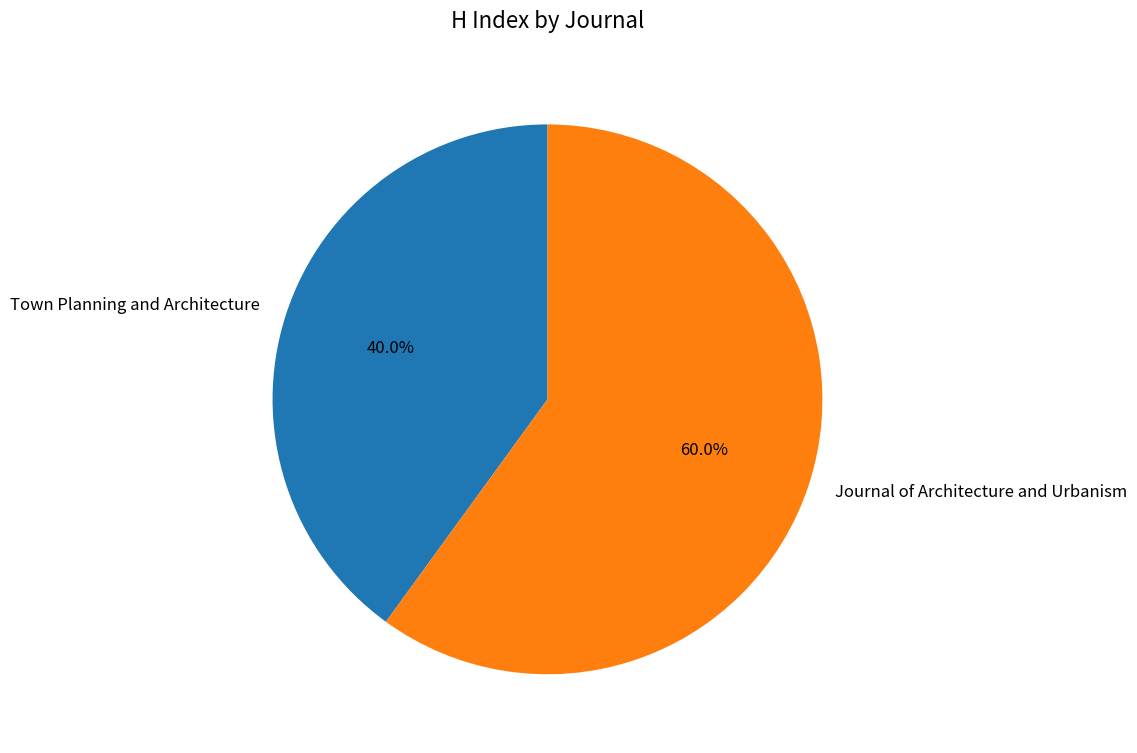

To the nearest percent, what is the average slice percentage?

50%